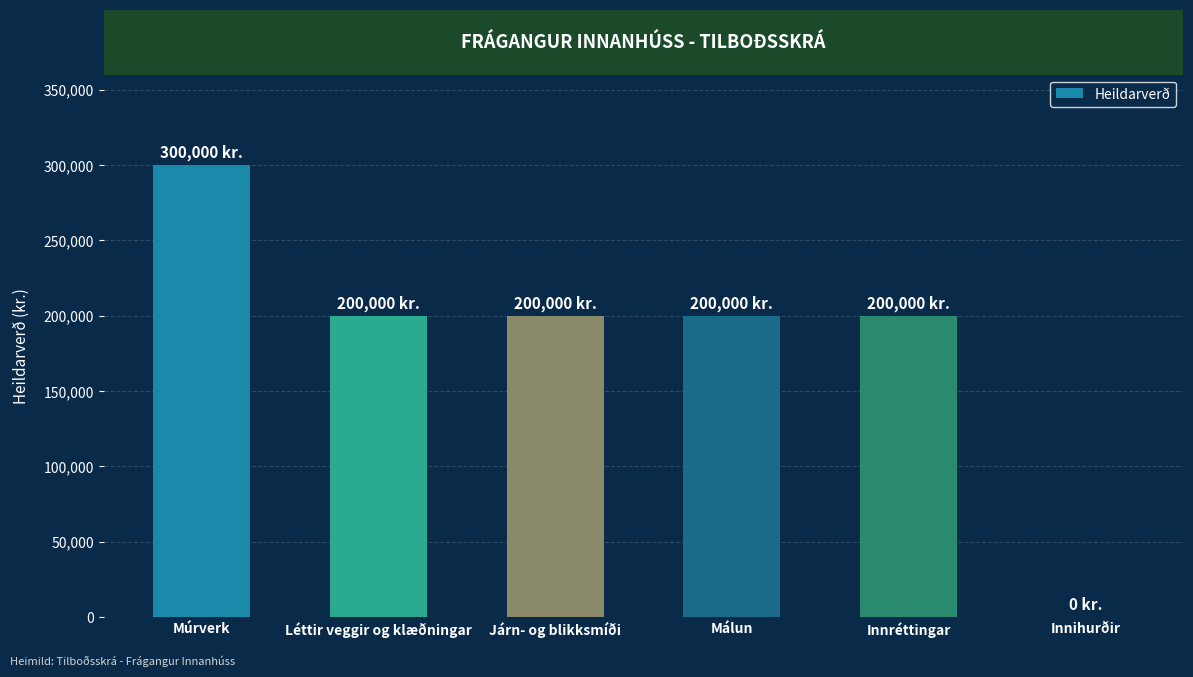

What is the change in value from Járn- og blikksmíði to Innihurðir?

-200000